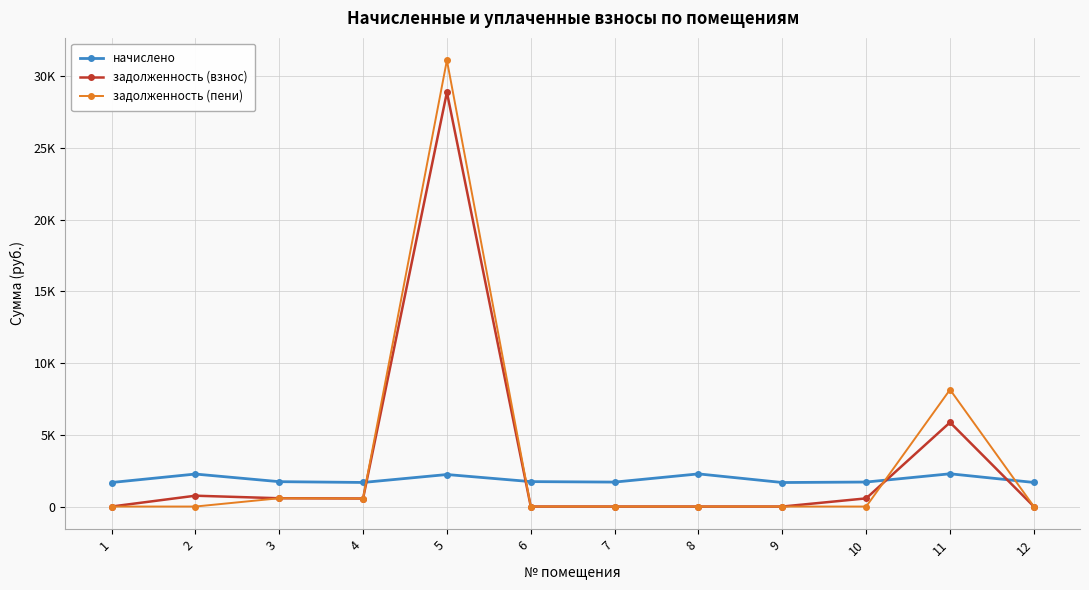

Rank the series by their average value, from highest to lowest.

задолженность (пени), задолженность (взнос), начислено